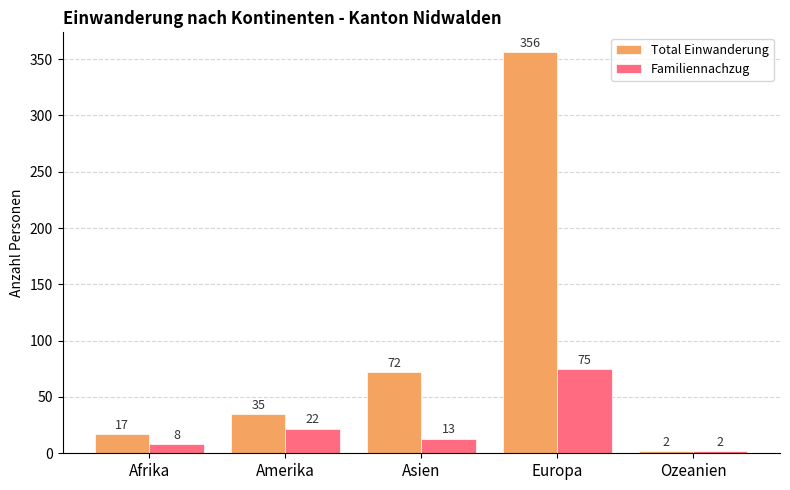

List the series in order of their overall mean, lowest first.

Familiennachzug, Total Einwanderung